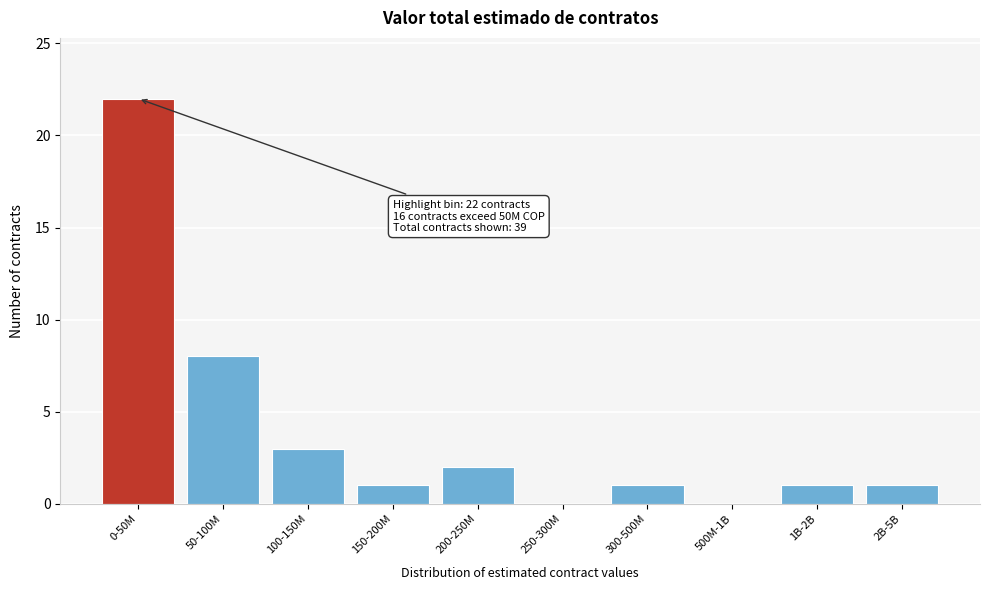

Reading right to left, extract all data points from this chart.

2B-5B=1	1B-2B=1	500M-1B=0	300-500M=1	250-300M=0	200-250M=2	150-200M=1	100-150M=3	50-100M=8	0-50M=22